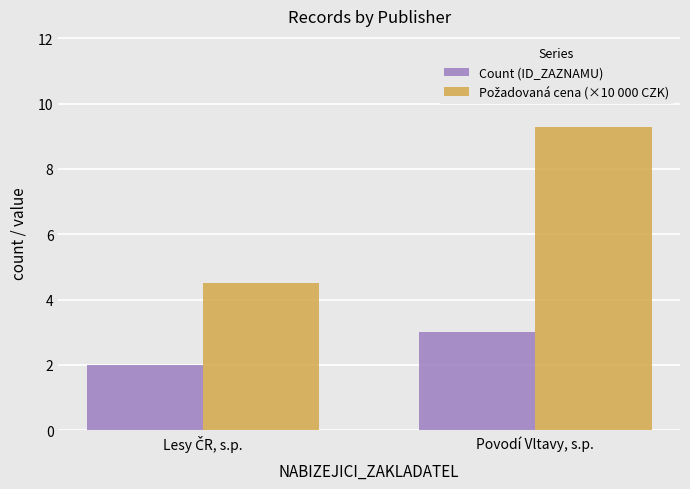

The Count (ID_ZAZNAMU) series shows 5.1 at Povodí Vltavy, s.p.. True or false?

False